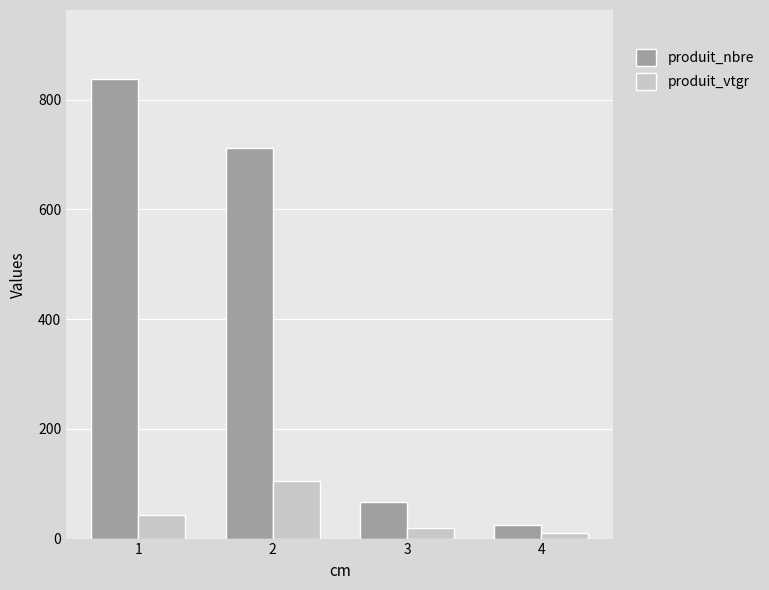

Is the value of produit_nbre at 1 greater than the value of produit_vtgr at 1?

Yes